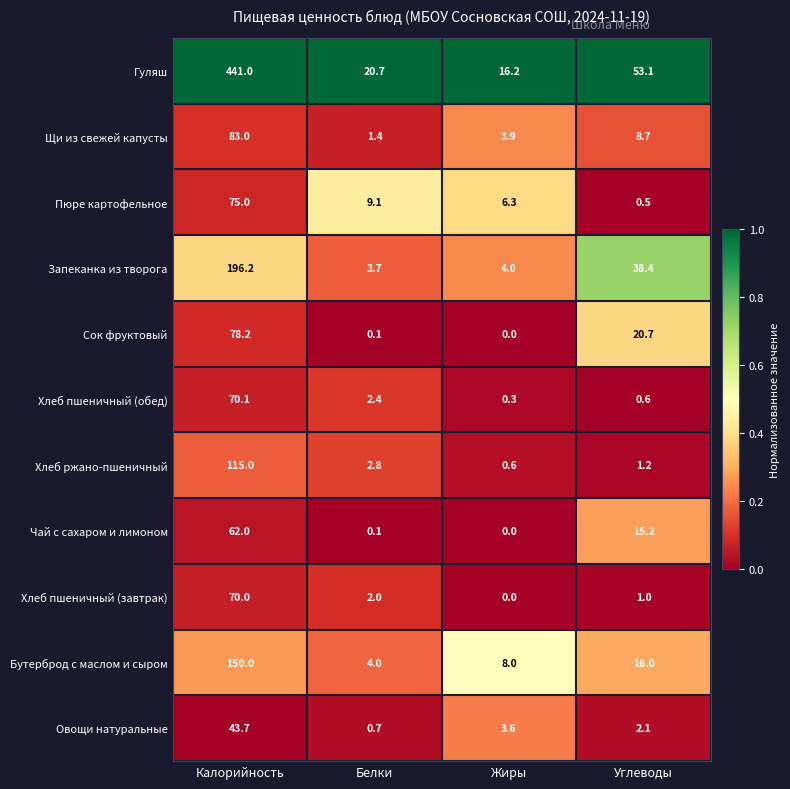

List the series in order of their peak value, highest first.

Гуляш, Запеканка из творога, Бутерброд с маслом и сыром, Хлеб ржано-пшеничный, Щи из свежей капусты, Сок фруктовый, Пюре картофельное, Хлеб пшеничный (обед), Хлеб пшеничный (завтрак), Чай с сахаром и лимоном, Овощи натуральные